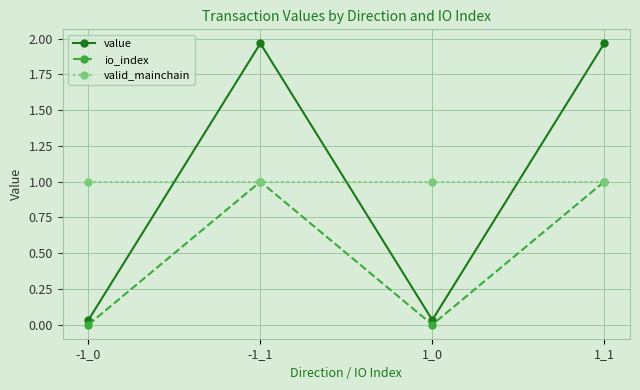

Is the value of io_index at -1_0 greater than the value of valid_mainchain at -1_1?

No